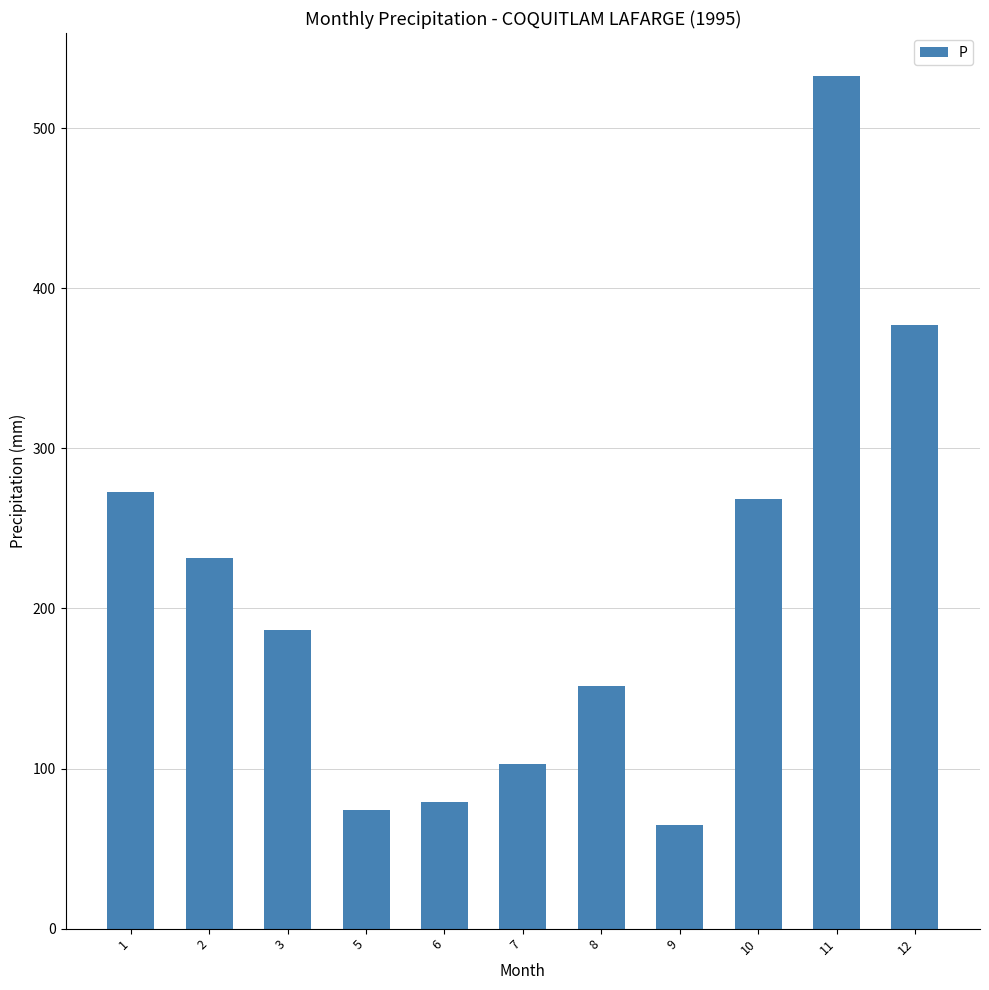

What is the change in value from 1 to 5?

-198.2